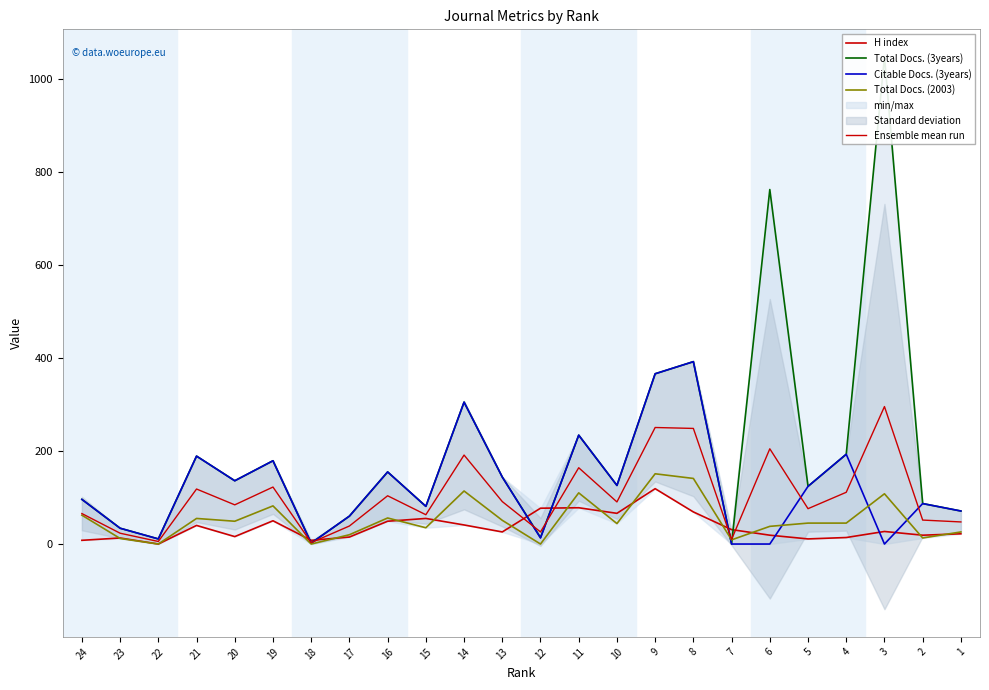

Where is the first local maximum for H index?

23